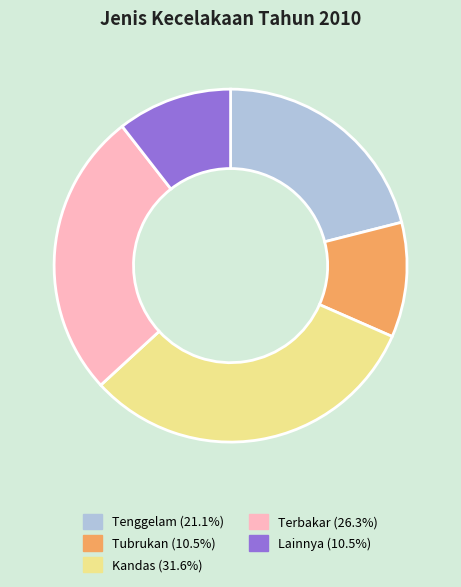

Count the number of slices in the pie.

5